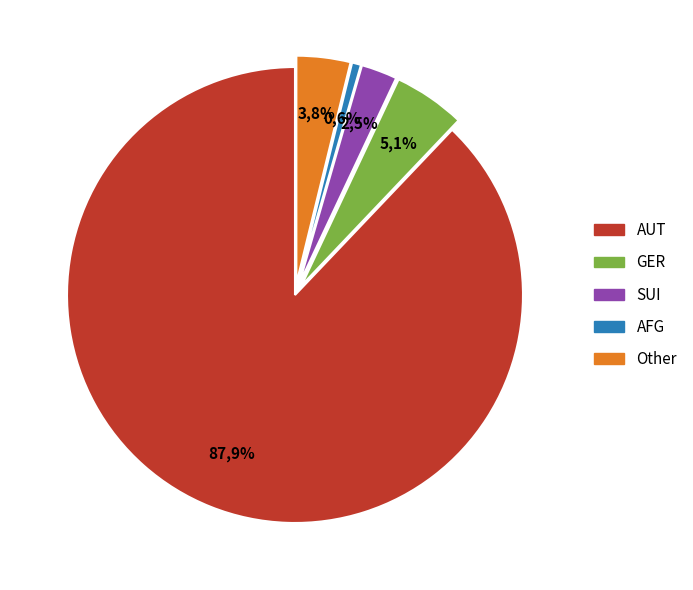

To the nearest percent, what is the average slice percentage?

20%